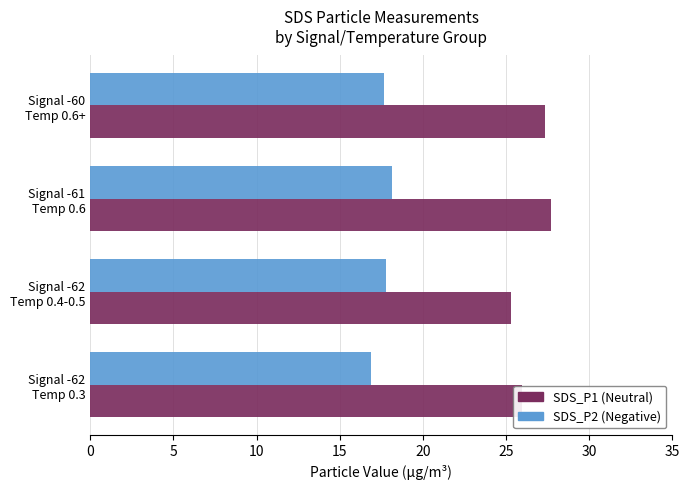

Which series has the largest total across all categories?

SDS_P1 (Neutral)